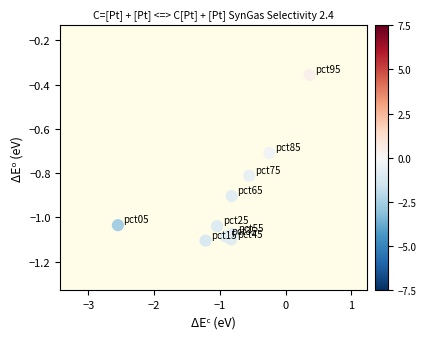

What is the range of Y values (max minus min)?

0.7